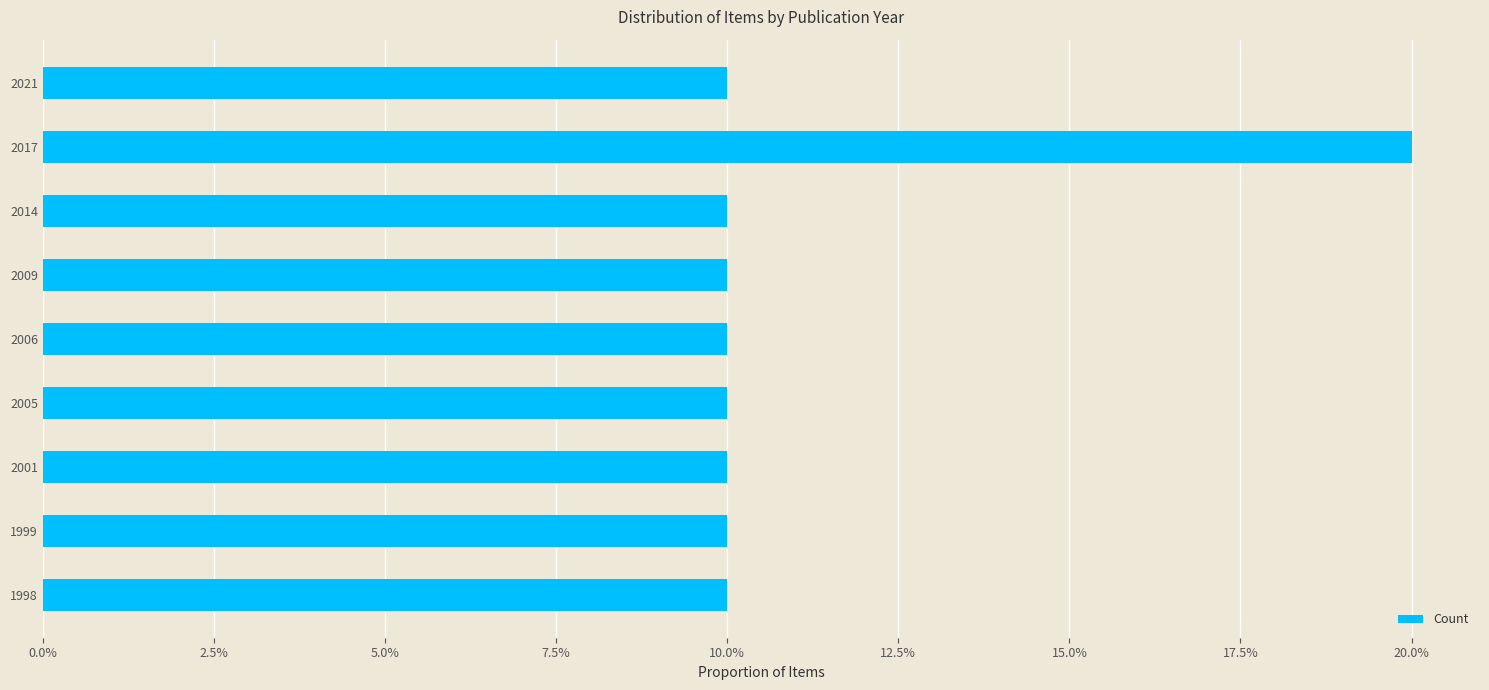

Does the chart contain any negative values?

No